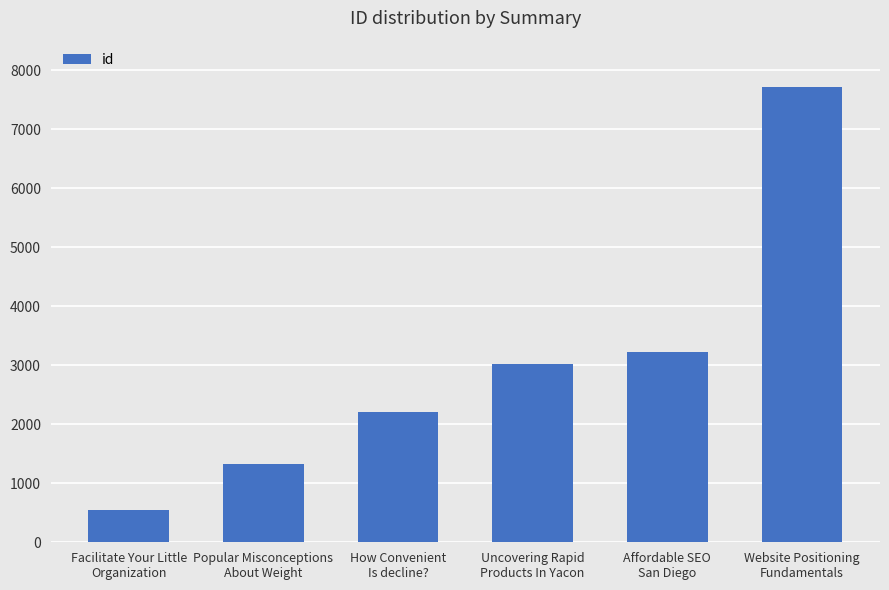

The value at Facilitate Your Little
Organization is 552. True or false?

True